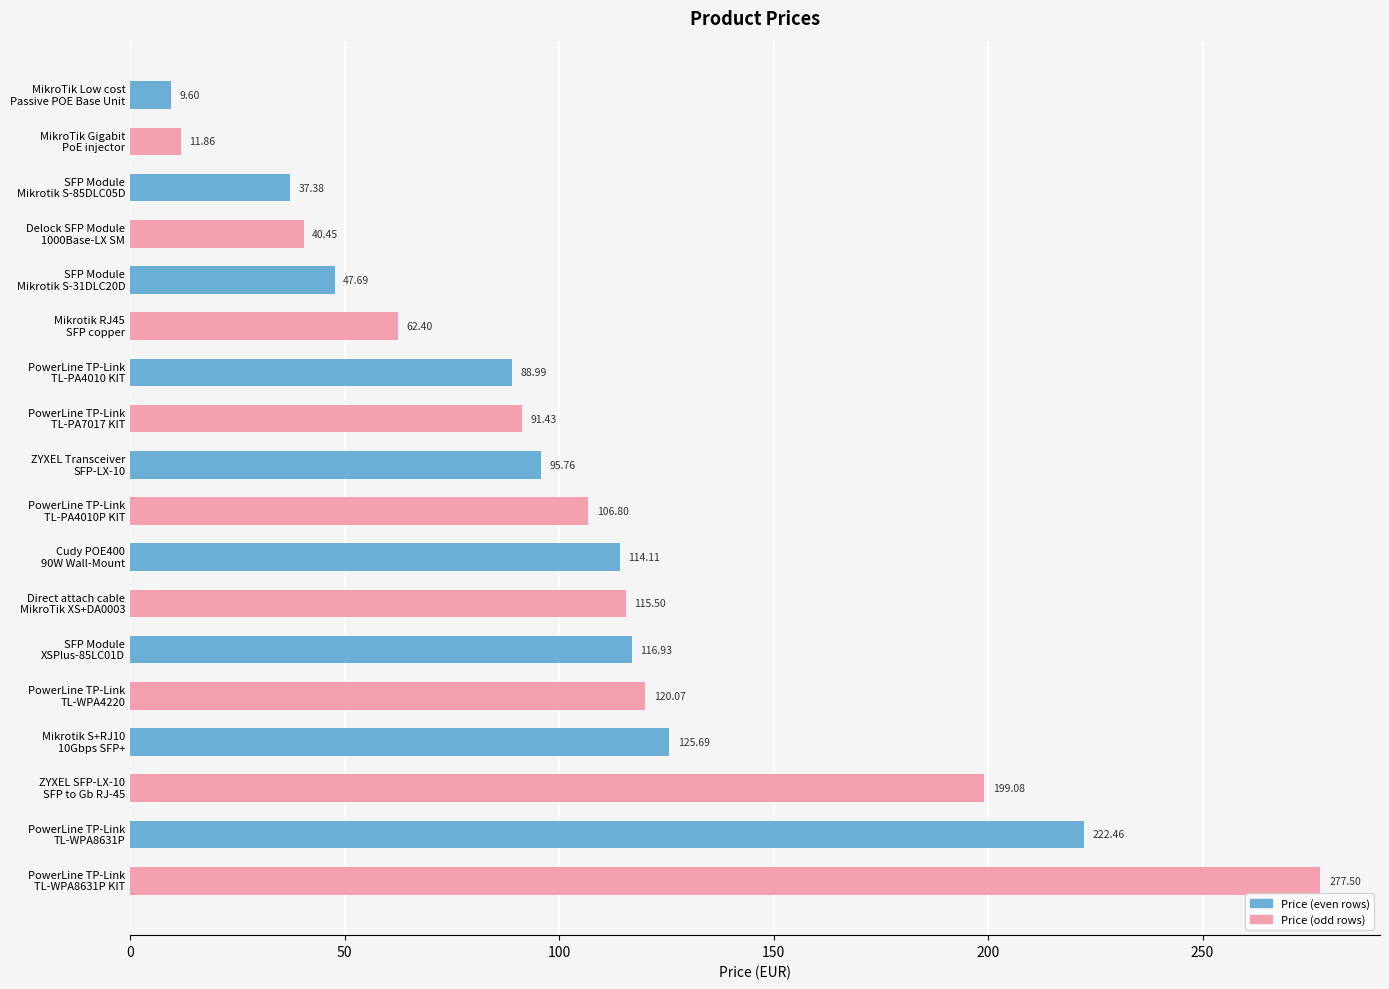

Which category has the highest value across all series?

PowerLine TP-Link
TL-WPA8631P KIT